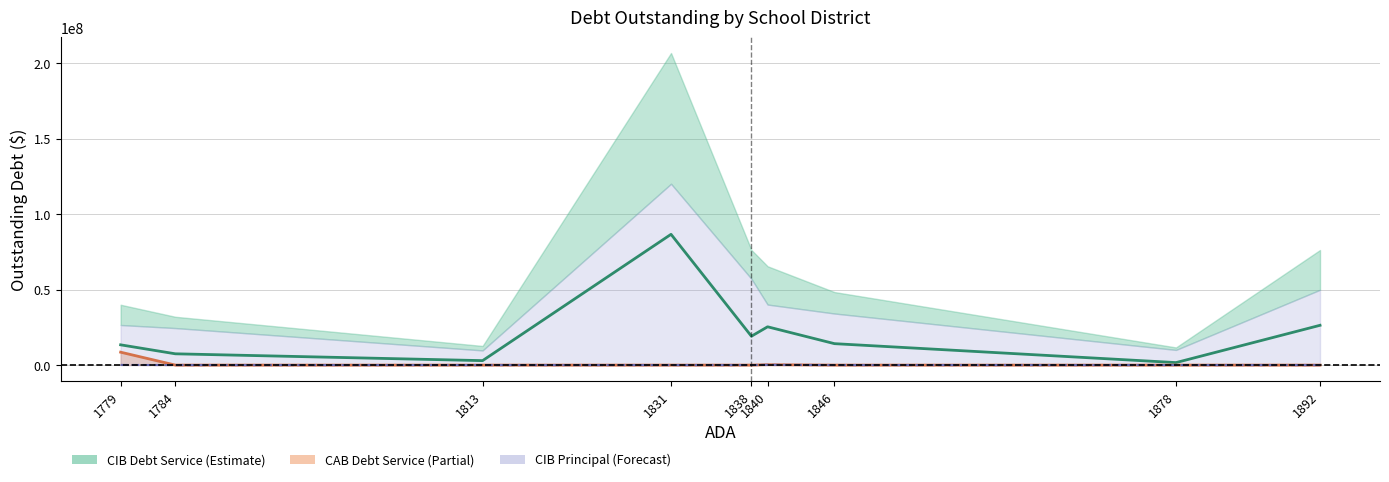

At which label does CIBInterestOutstanding first exceed 14206905?

1831